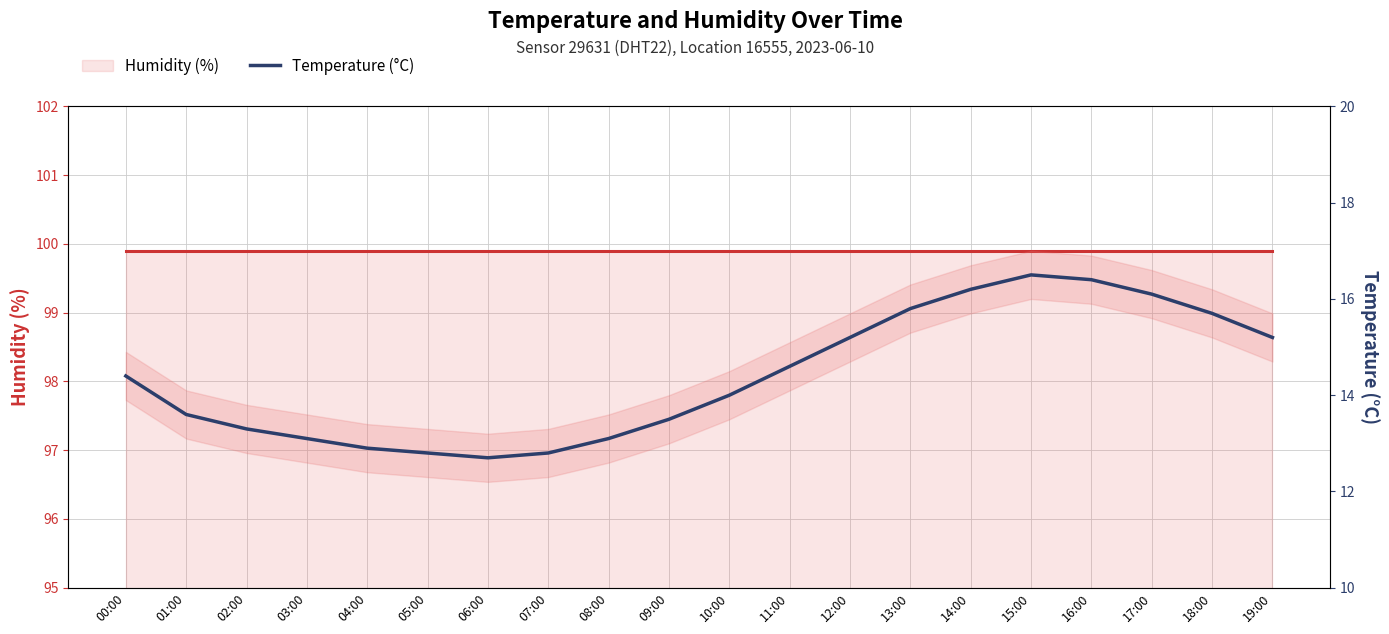

What is the label of the 20th point from the right?

00:00